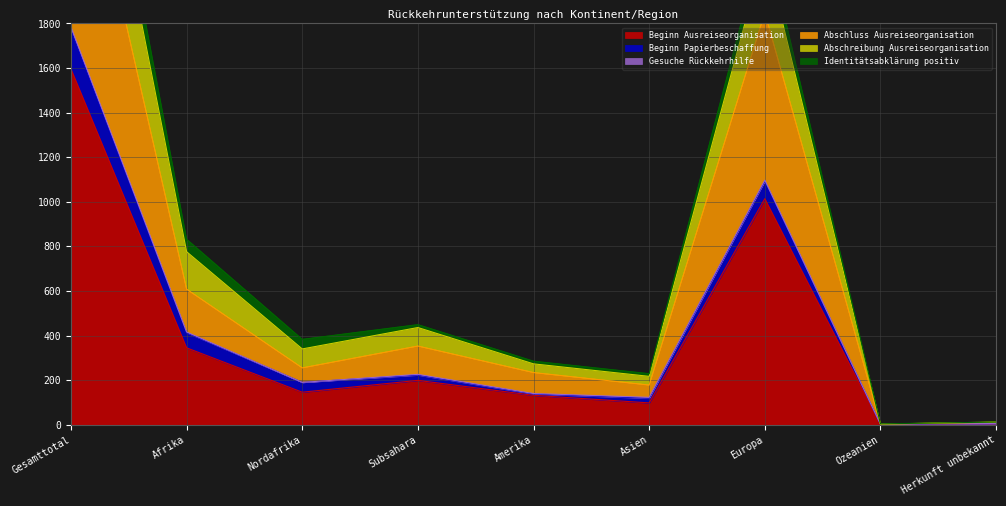

What is the total value across all series at Gesamttotal?

6263